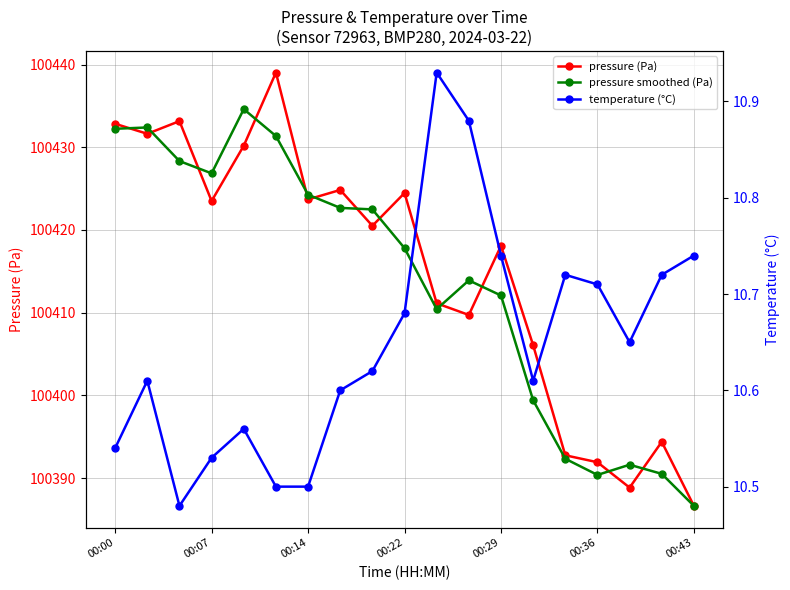

Is the value of pressure smoothed (Pa) at 14 greater than the value of temperature (°C) at 17?

Yes